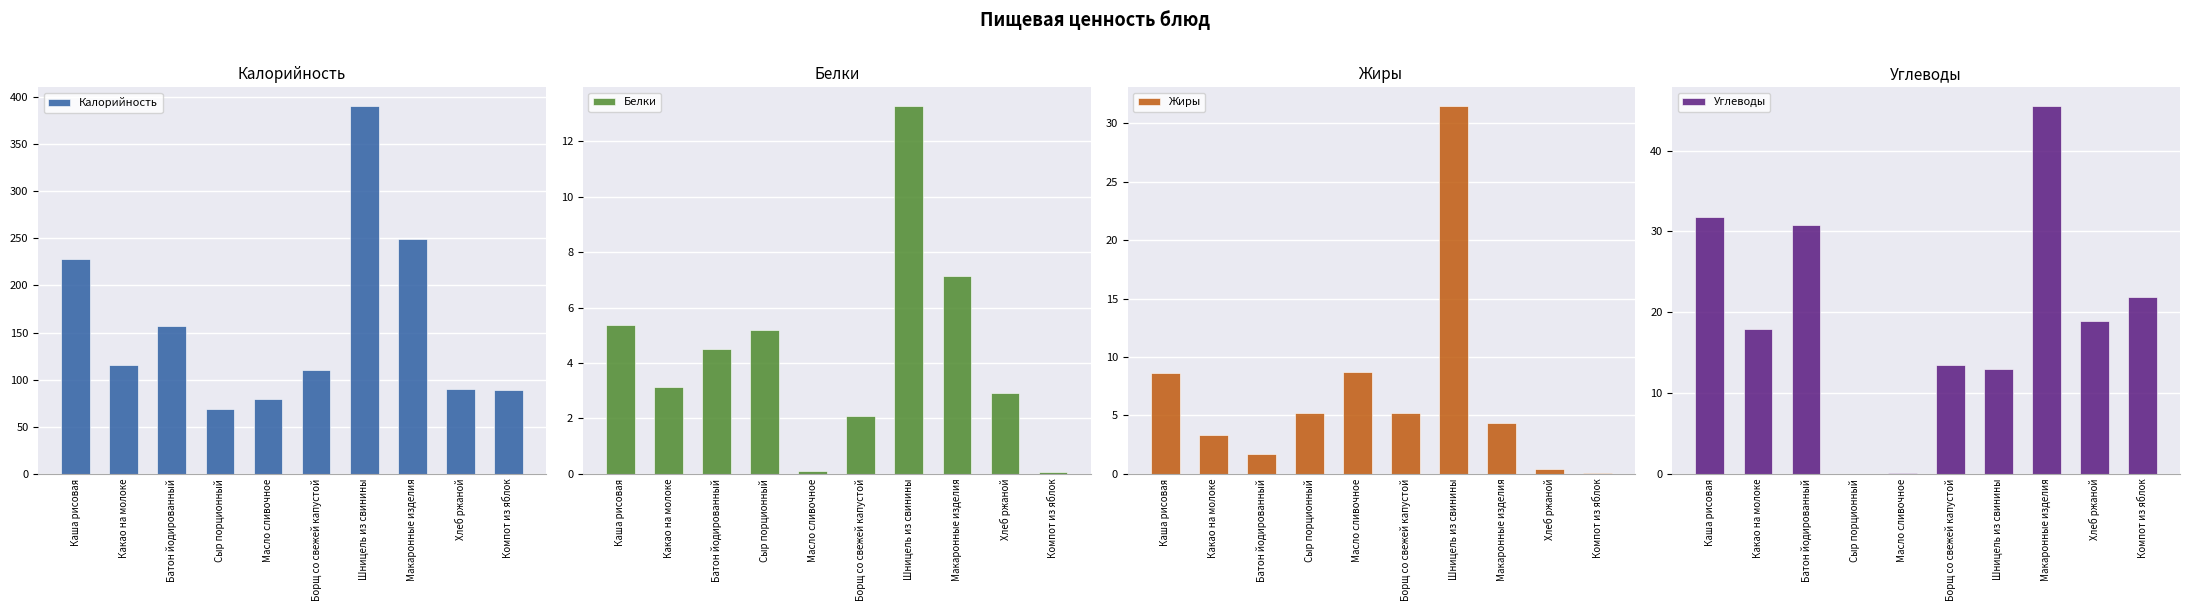

How many bars are there in each group?

4